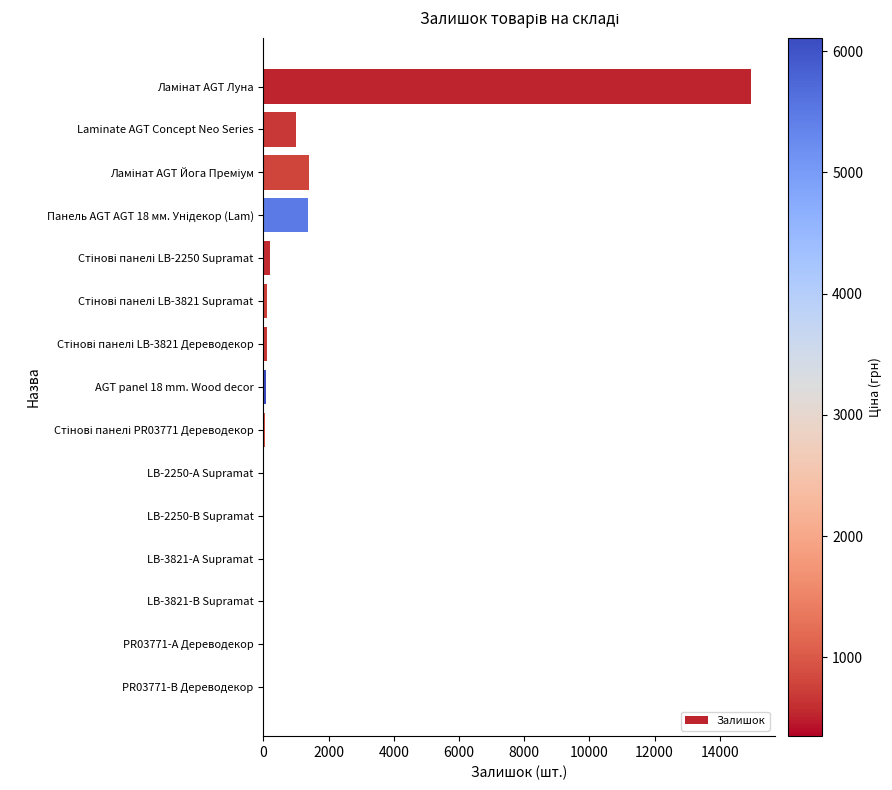

What is the maximum value shown in the chart?

14951